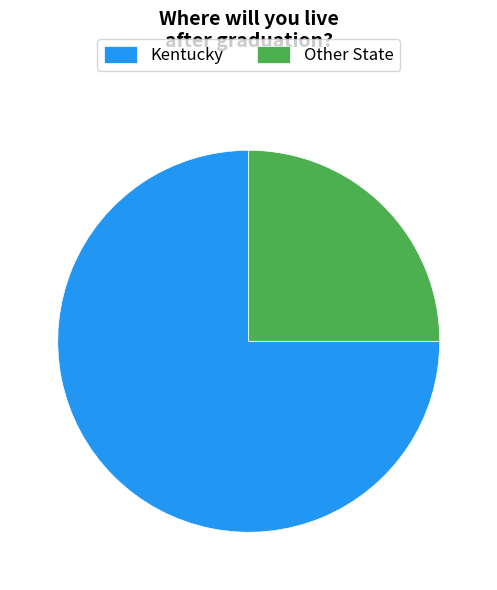

Which category has the smallest portion of the pie?

Other State